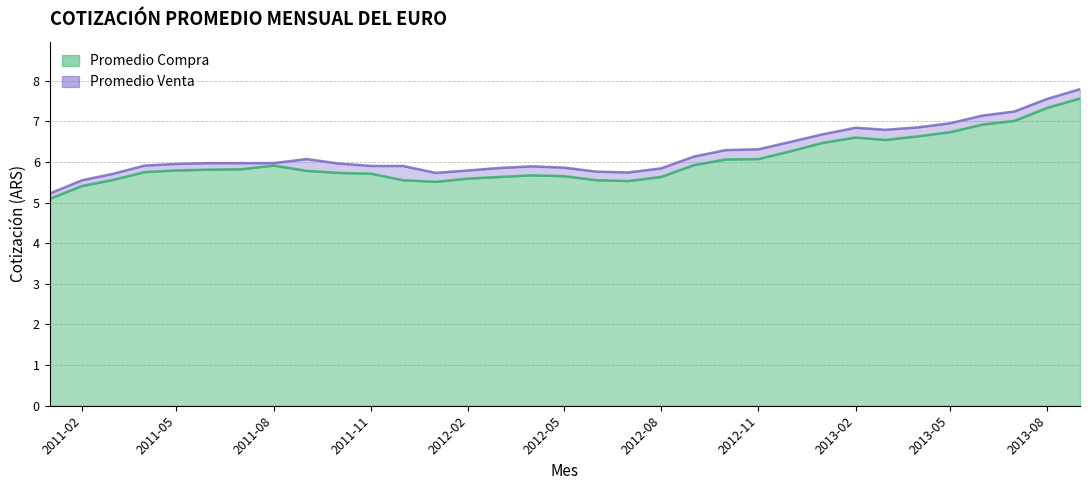

Rank the series by their average value, from highest to lowest.

Promedio Venta, Promedio Compra